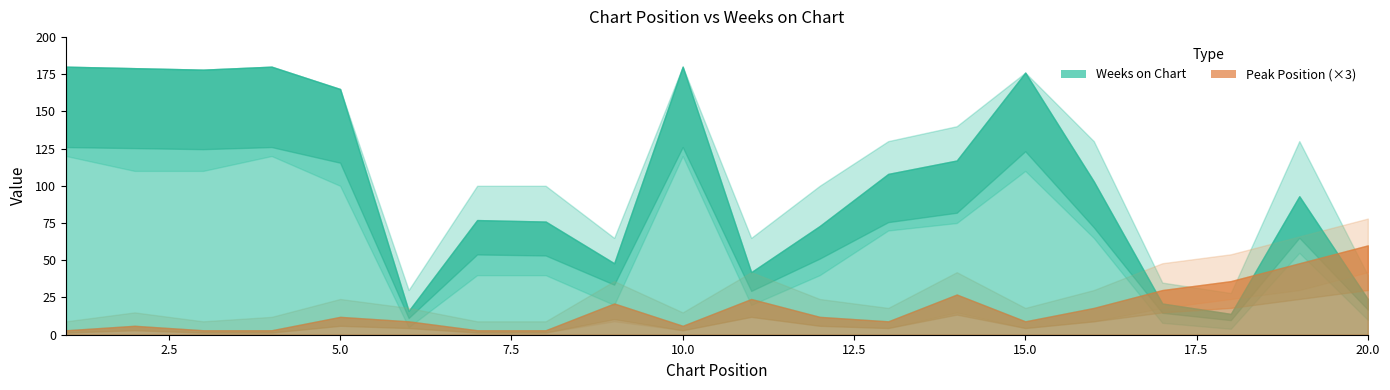

What are all the series names shown in the legend?

Weeks on Chart, Peak Position